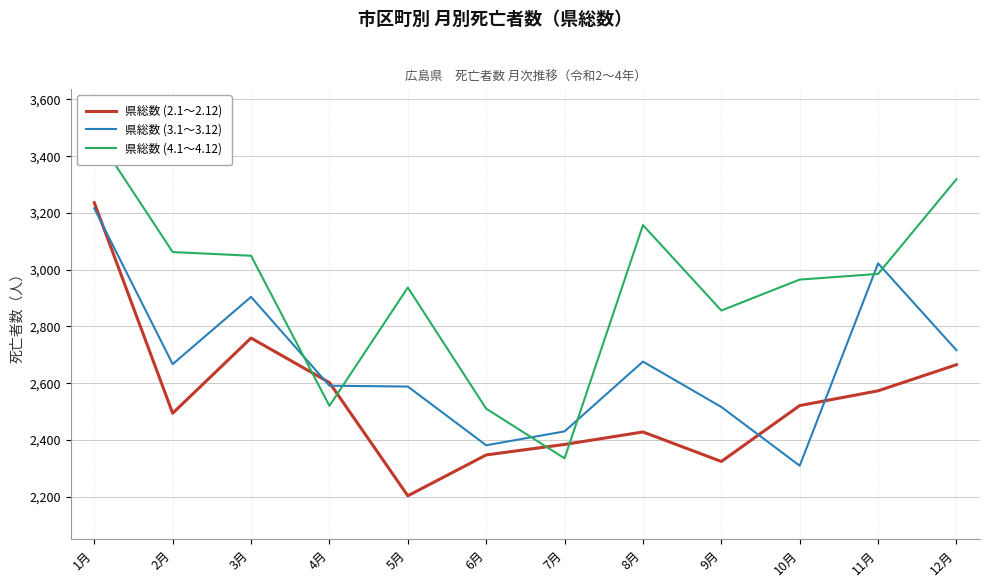

Which label corresponds to the largest value in the chart?

1月